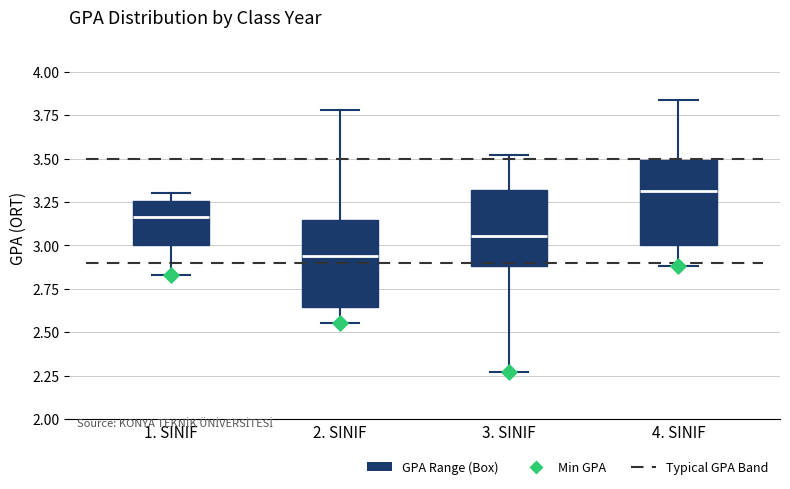

Where does the lower whisker of the box for 3. SINIF end on the y-axis? The values are not printed on the chart, so give them approximately, as read against the axis.

2.25